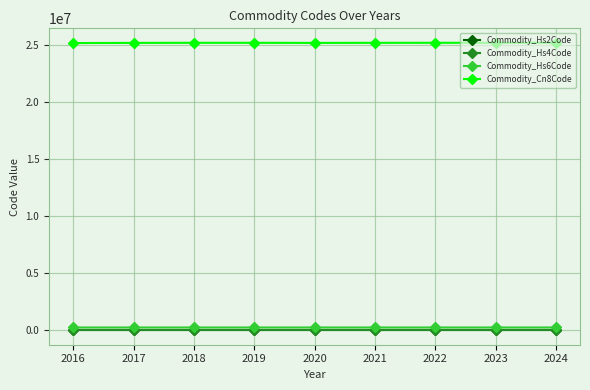

True or false: Commodity_Cn8Code and Commodity_Hs4Code cross at least once.

False